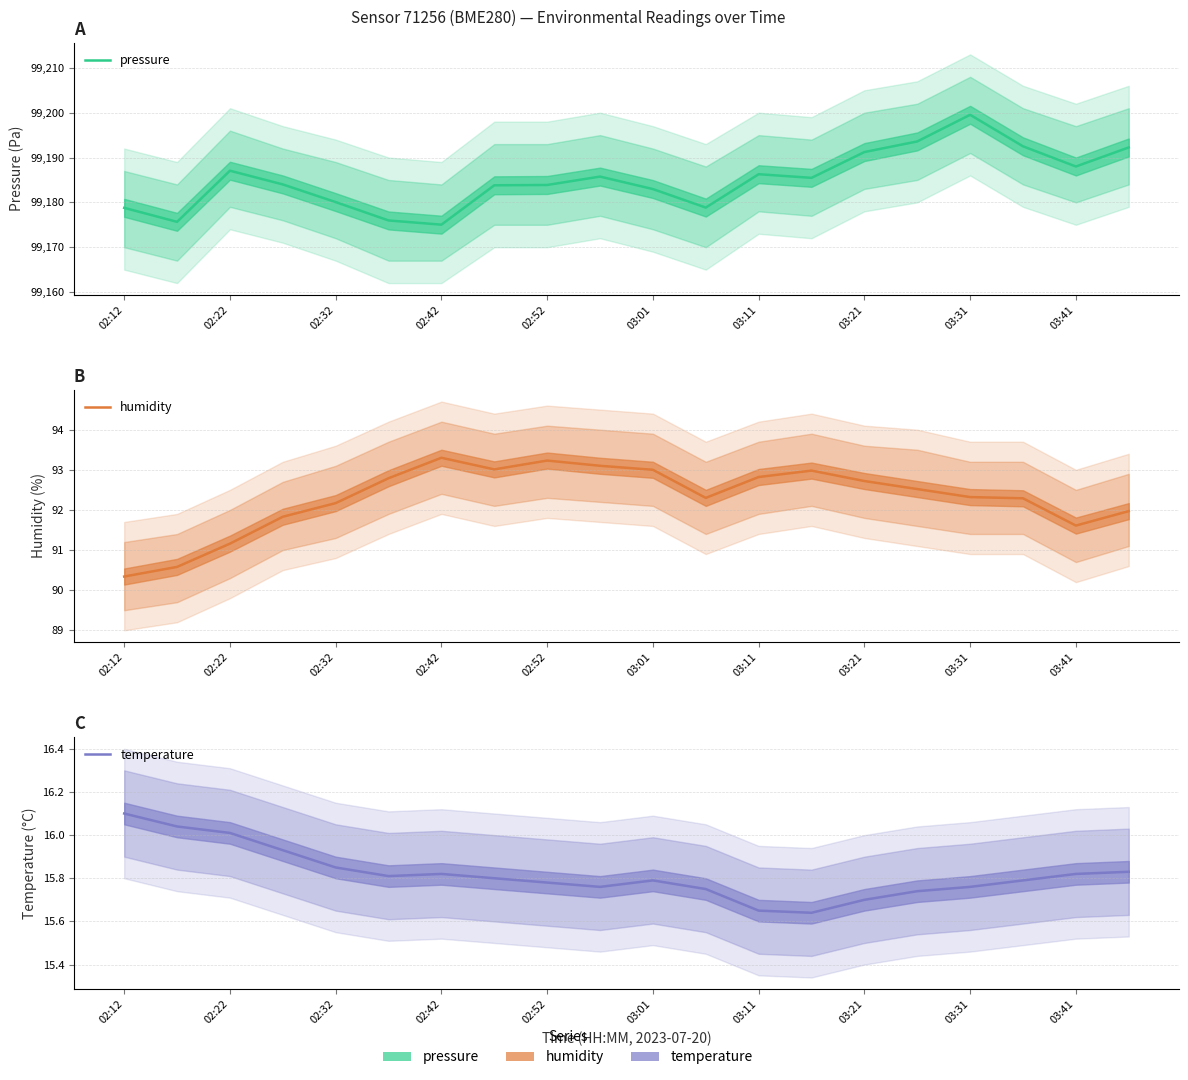

What are all the series names shown in the legend?

pressure, humidity, temperature